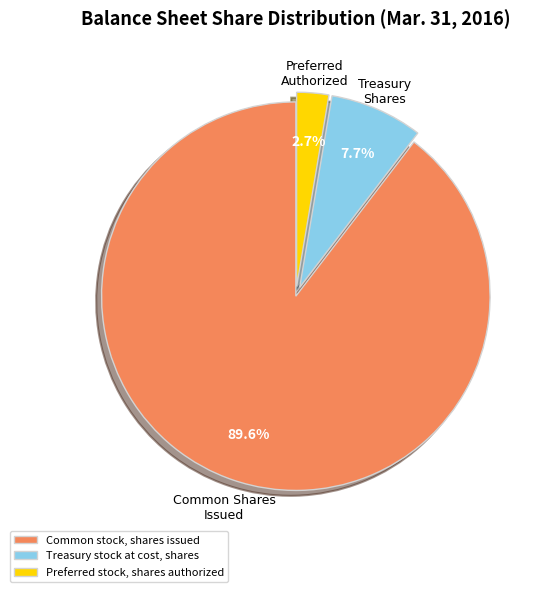

How many segments does this pie chart have?

3